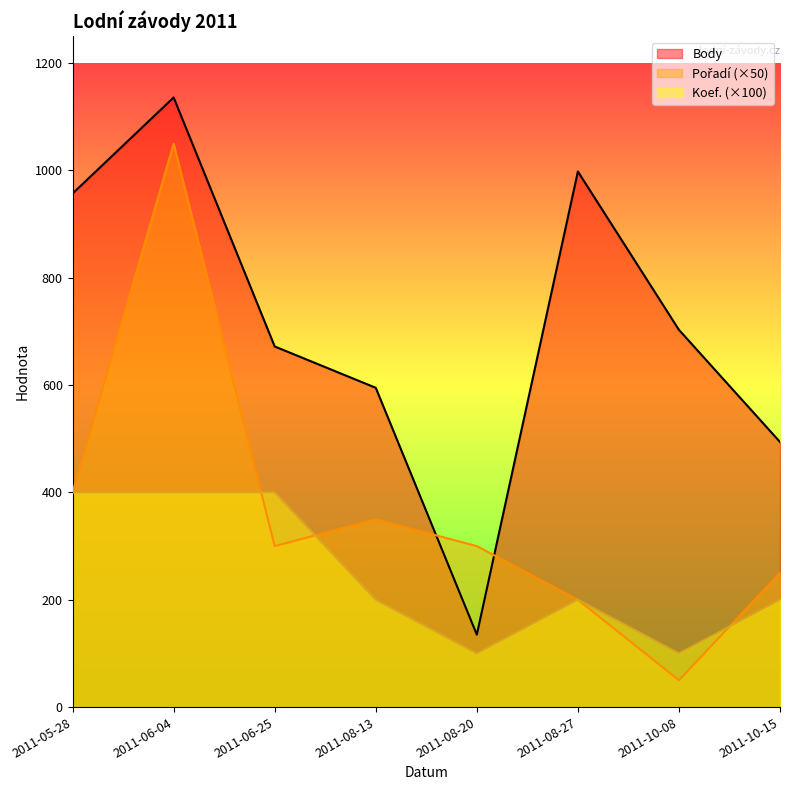

What is the label of the 4th point from the left?

2011-08-13